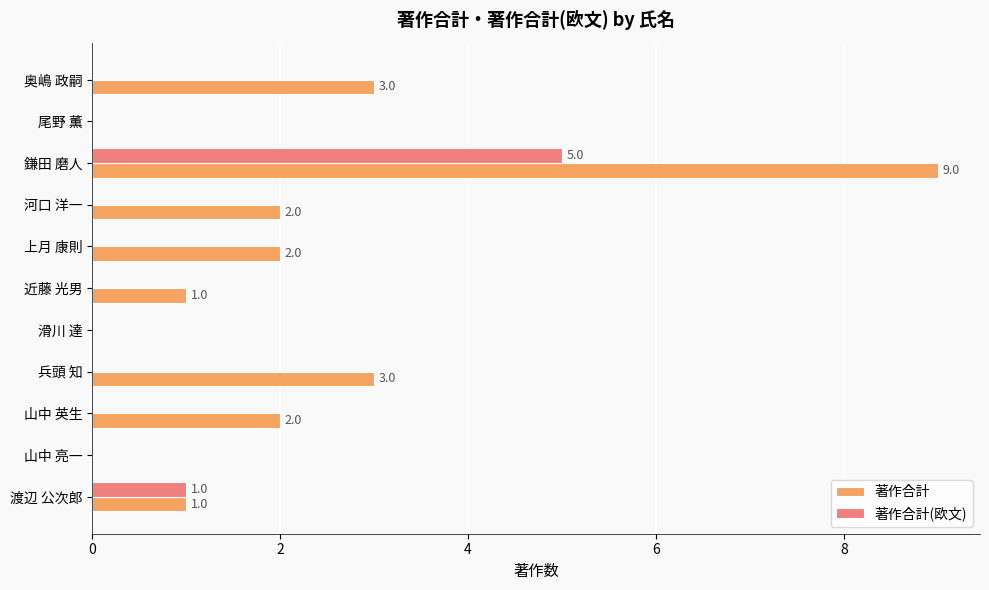

True or false: 著作合計(欧文) has a value of 0 at 山中 亮一.

True